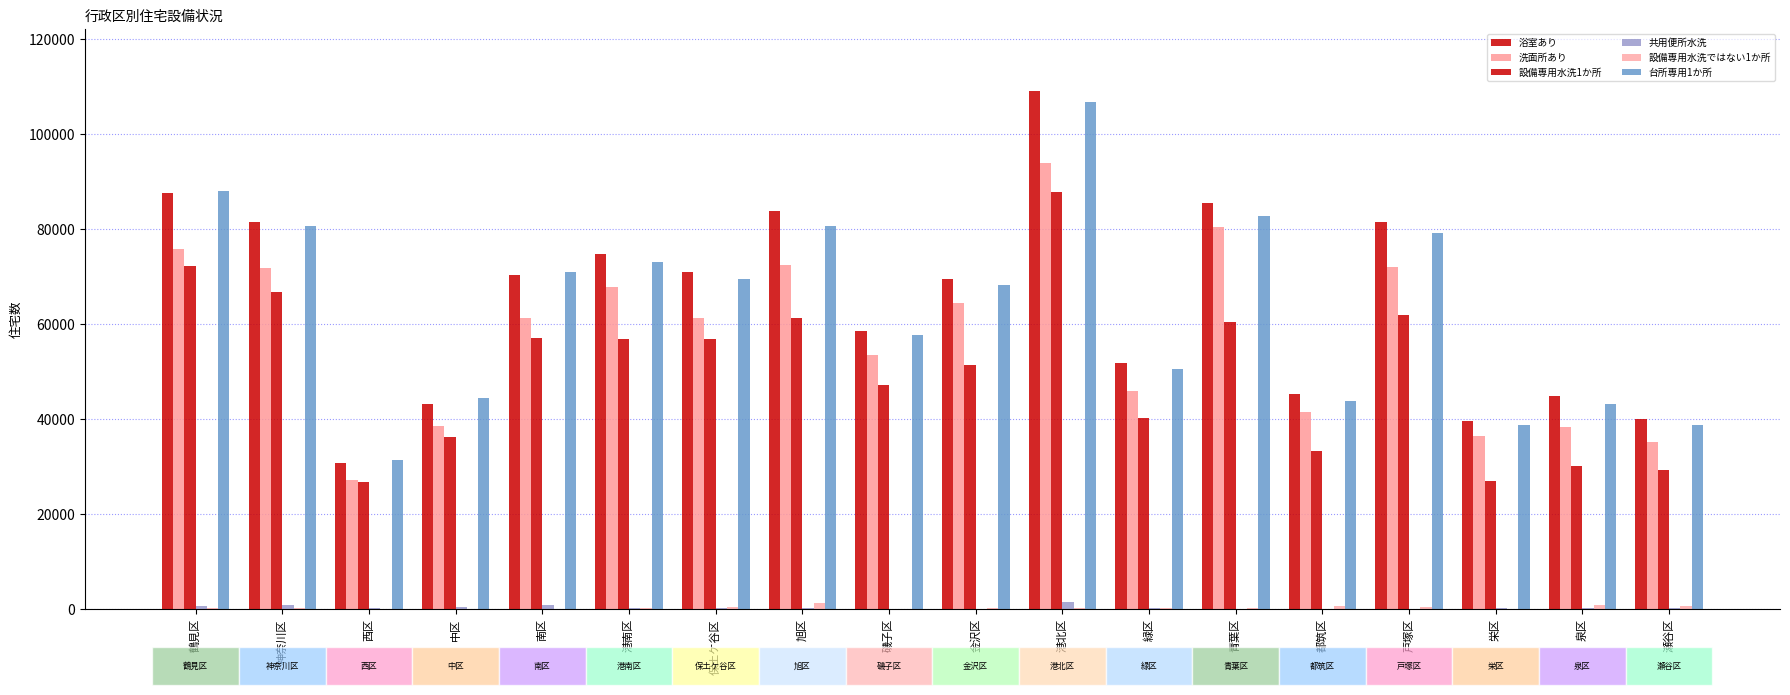

How many groups of bars are there?

18